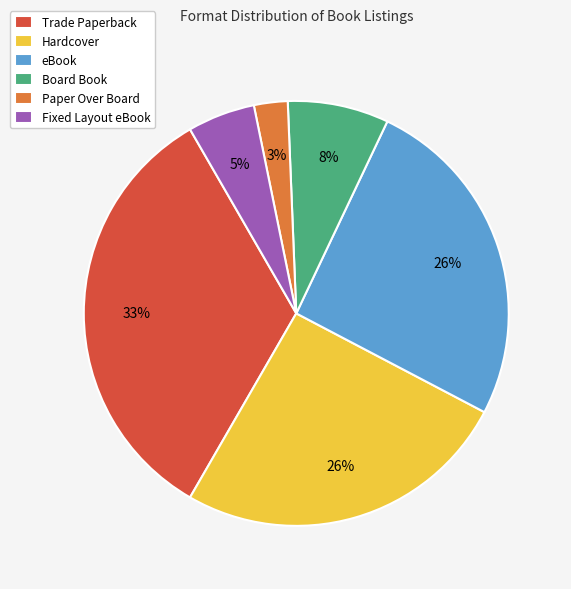

Approximately how many times larger is the value at Board Book compared to Hardcover?

0.3